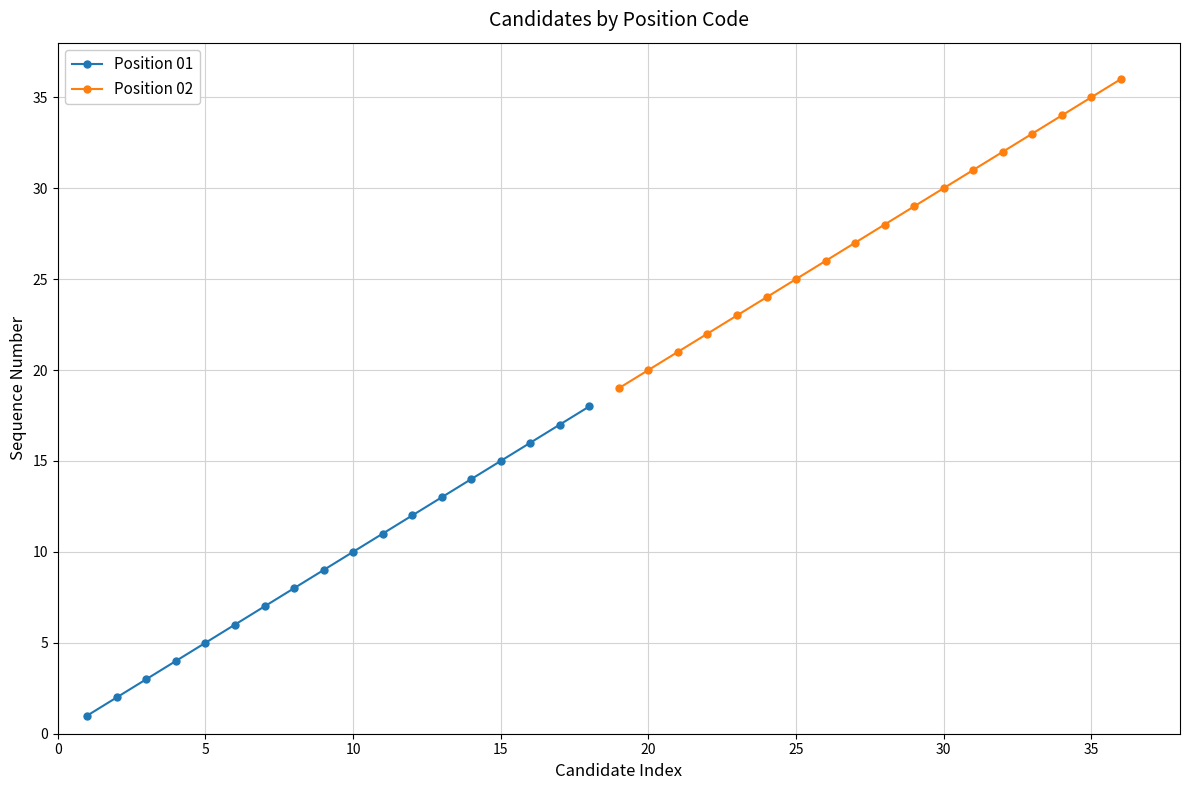

True or false: Position 01 has more than 2 interior local peaks.

False